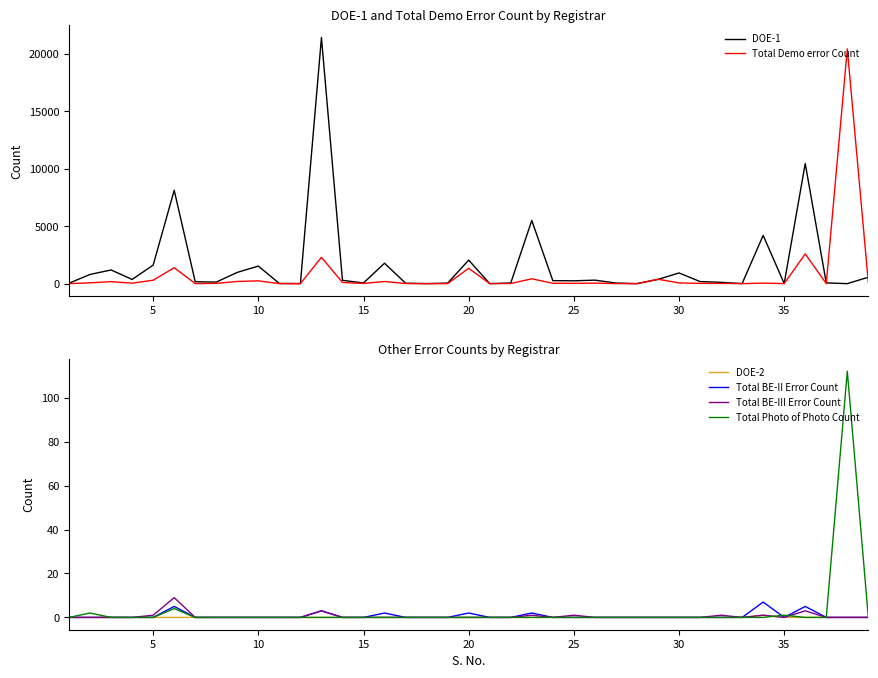

The DOE-2 series shows 0 at 30. True or false?

True